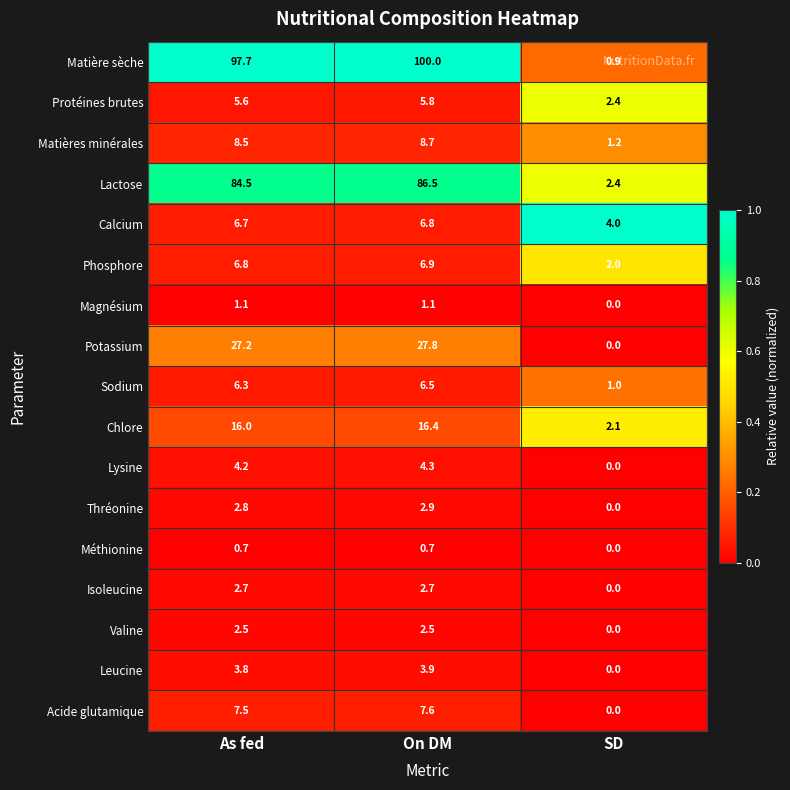

List the series in order of their peak value, lowest first.

Méthionine, Magnésium, Valine, Isoleucine, Thréonine, Leucine, Lysine, Protéines brutes, Sodium, Calcium, Phosphore, Acide glutamique, Matières minérales, Chlore, Potassium, Lactose, Matière sèche